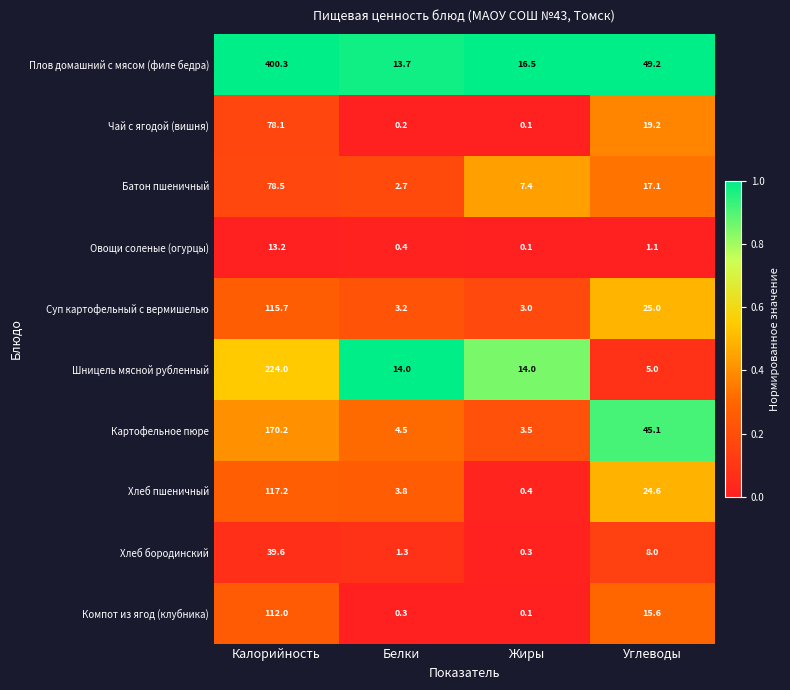

At which category is the sum across all series the highest?

Калорийность